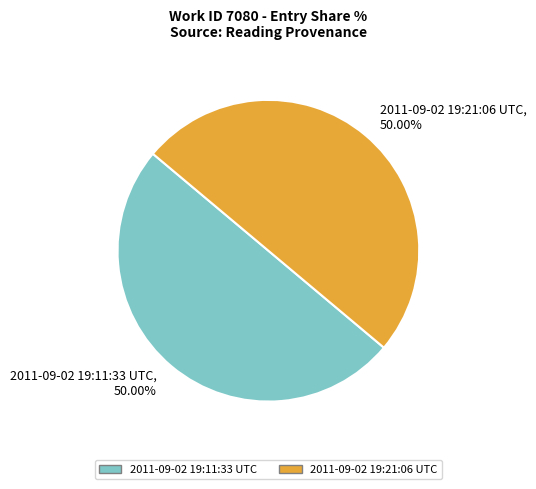

How many slices are in this pie chart?

2